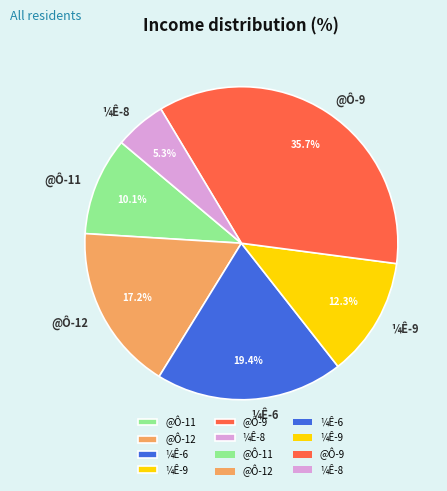

What percentage is the ¼Ê-6 slice, to the nearest percent?

19%